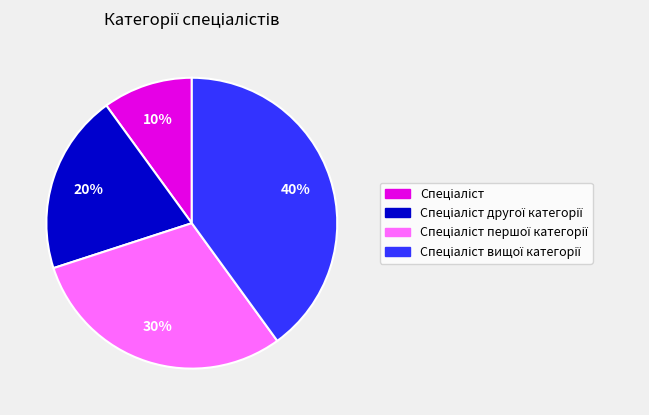

Does any single category account for the majority?

No